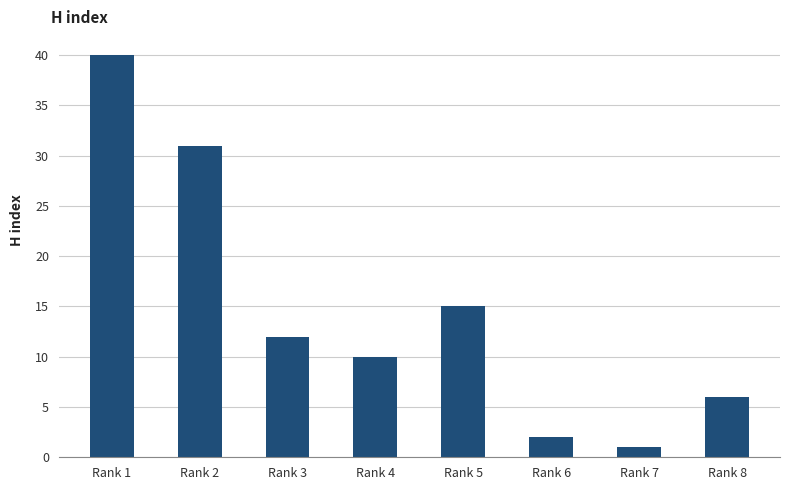

Rank the categories by value from highest to lowest.

Rank 1, Rank 2, Rank 5, Rank 3, Rank 4, Rank 8, Rank 6, Rank 7